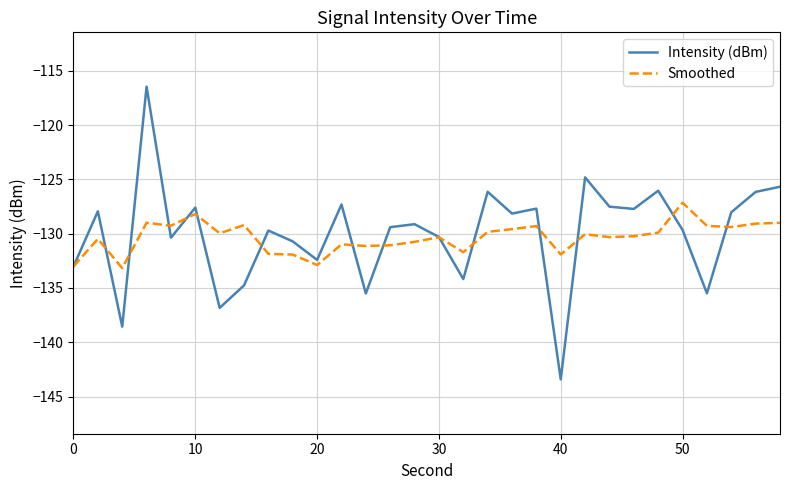

What is the lowest value of the Intensity (dBm) series?

-143.4